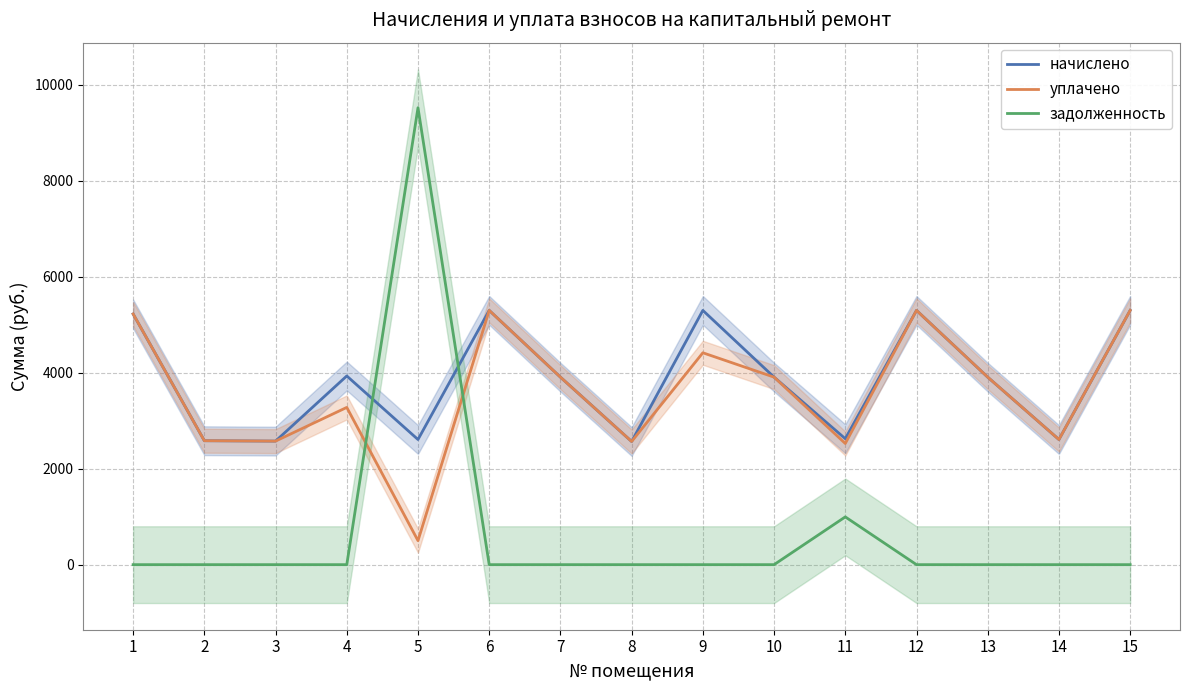

Rank the series by their maximum value, from lowest to highest.

начислено, уплачено, задолженность